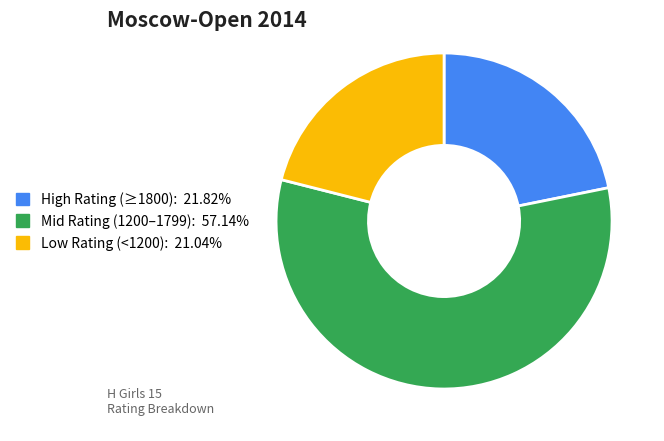

Is there a majority slice in this chart?

Yes